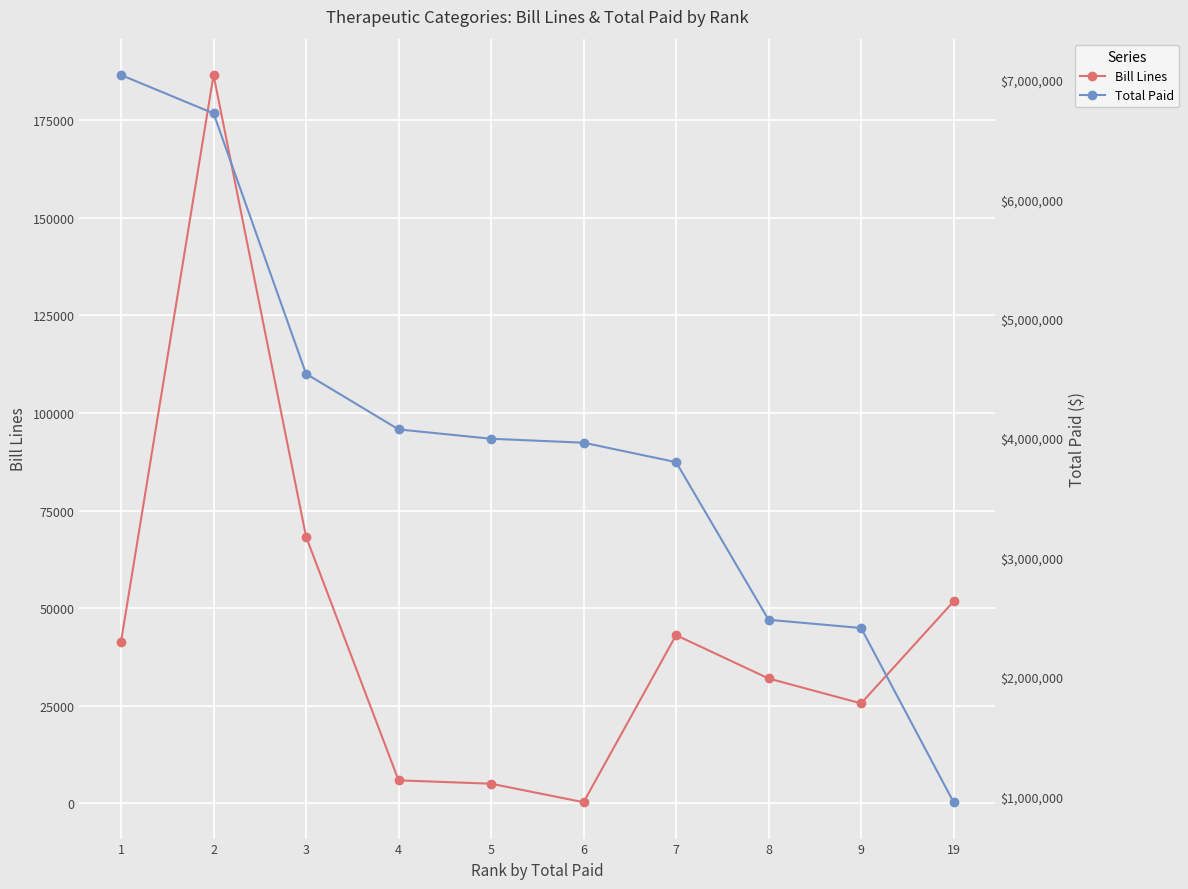

What are all the series names shown in the legend?

Bill Lines, Total Paid